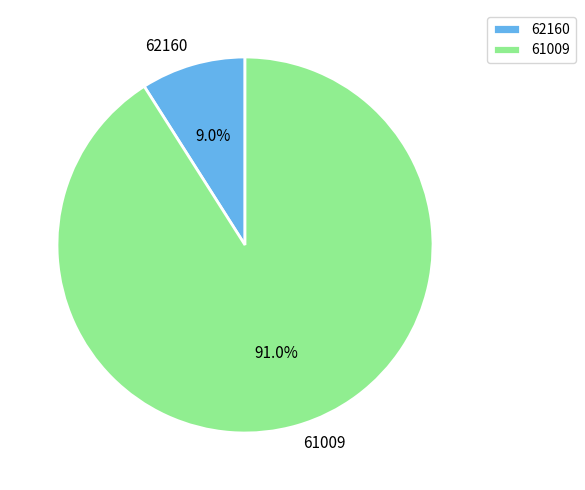

Does 61009 represent more than half of the total?

Yes